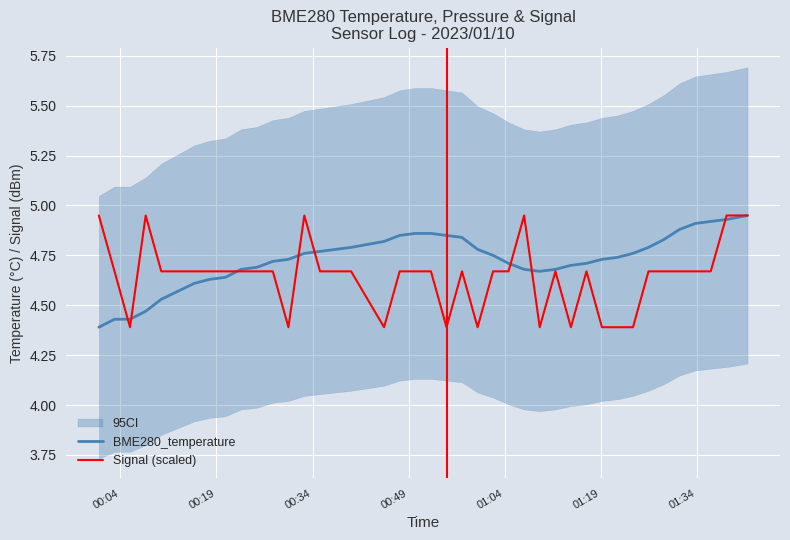

How many lines are shown in the chart?

2